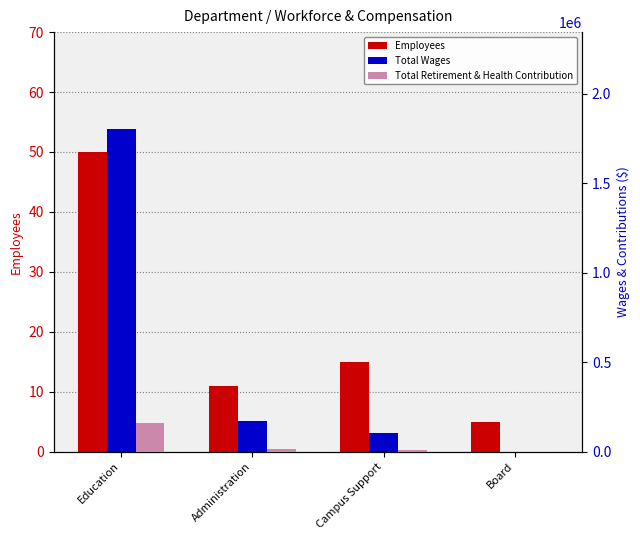

What is the sum of all Employees values?

81